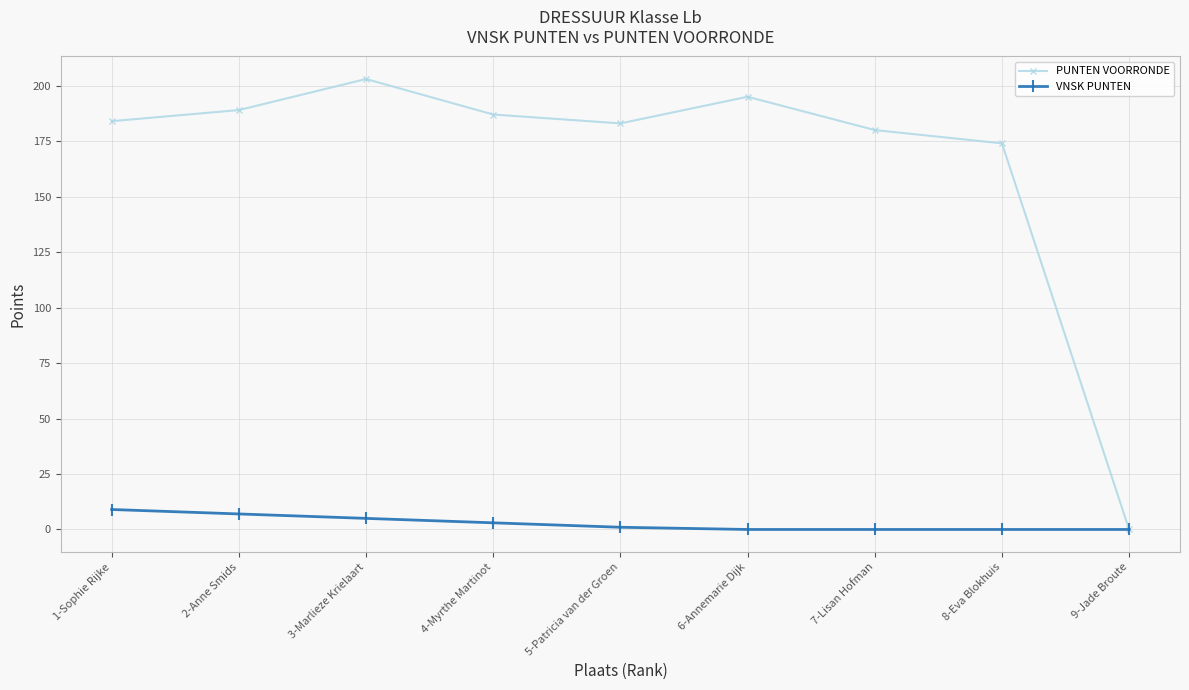

What position from the right is 4-Myrthe Martinot?

6